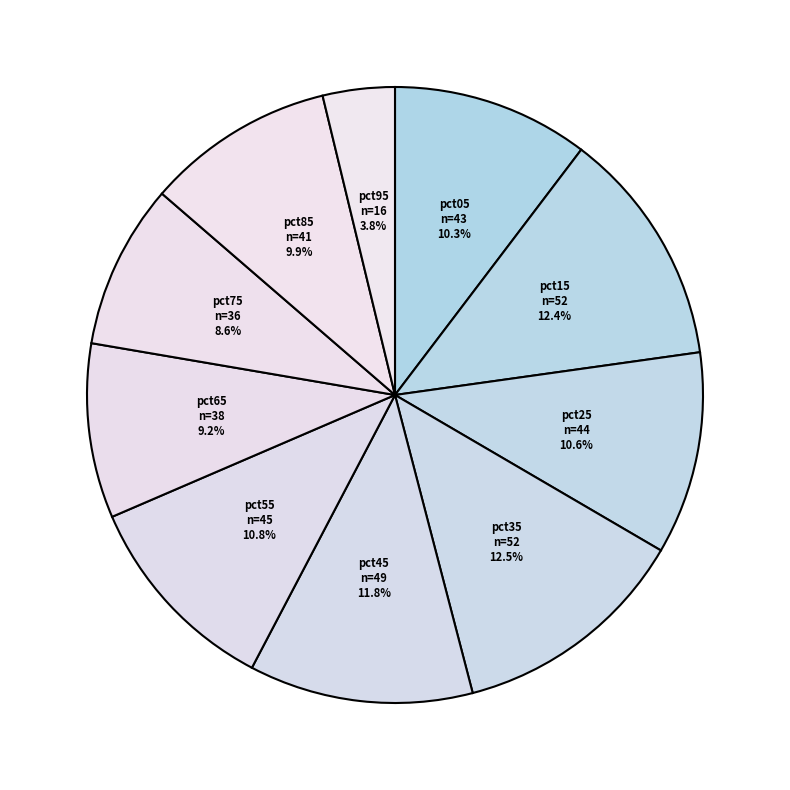

To the nearest percent, what percentage of the pie is pct75?

9%